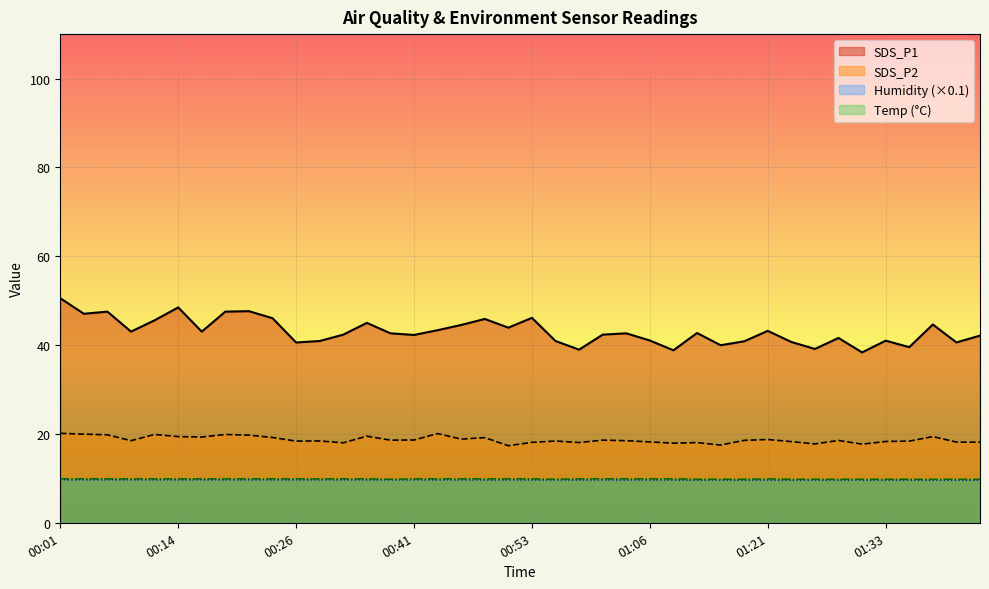

What is the minimum value shown in the chart?

9.6